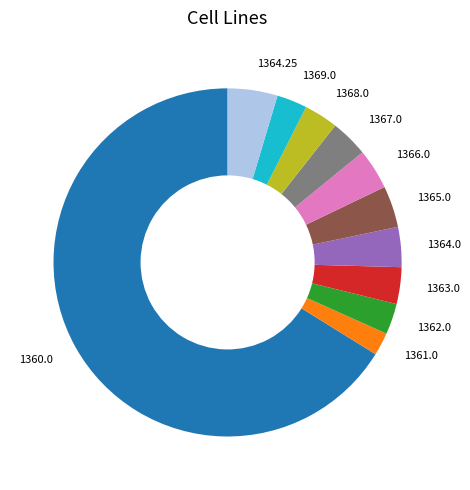

Do 1364.0 and 1360.0 together represent more than half of the pie?

Yes